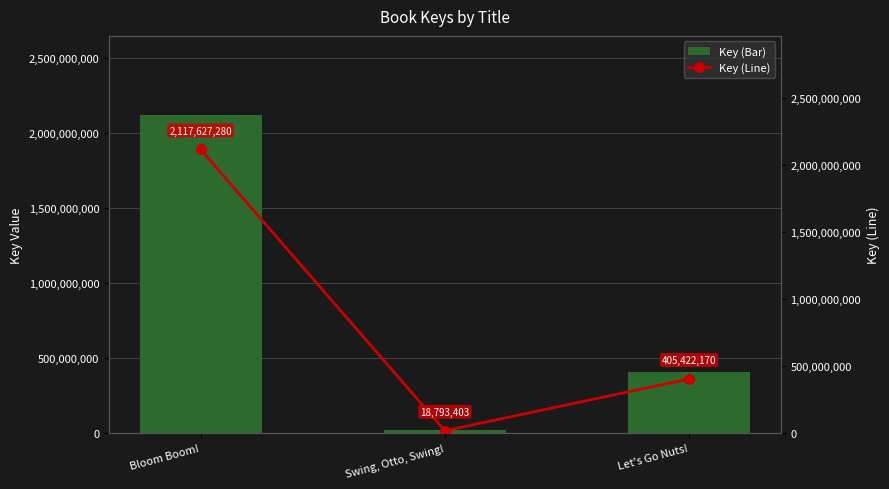

What is the sum of all Key (Line) values?

2541842853